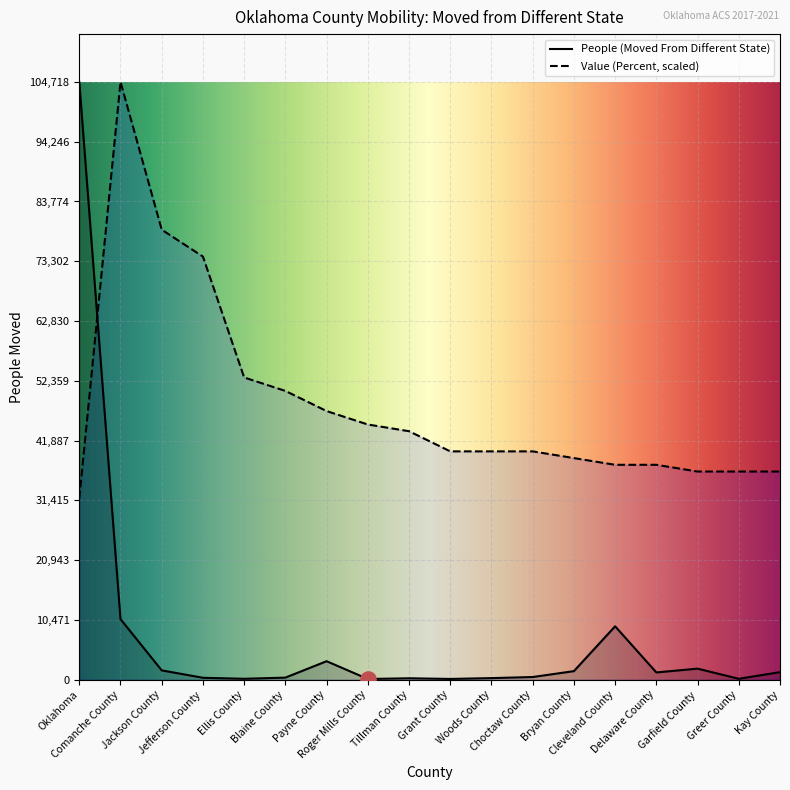

Which series reaches the minimum Y coordinate?

People (Moved From Different State)